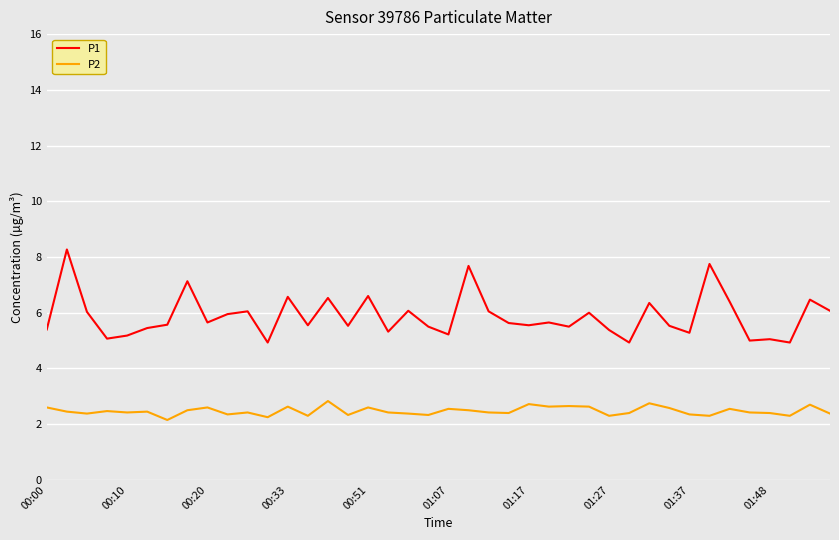

Rank the series by their maximum value, from lowest to highest.

P2, P1